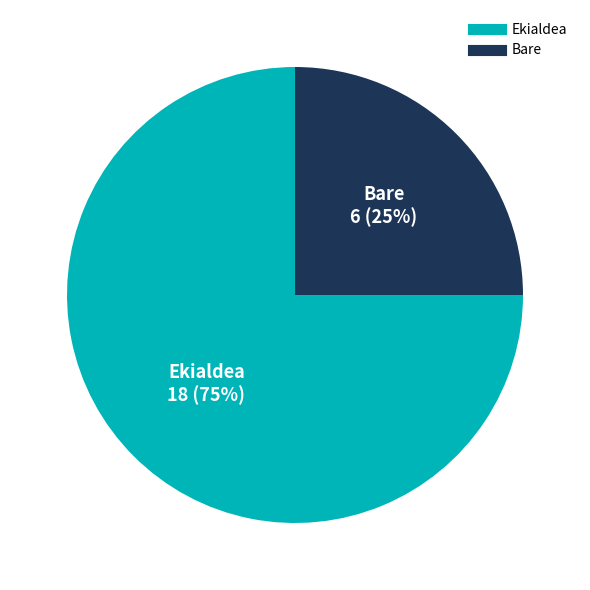

Count the number of slices in the pie.

2